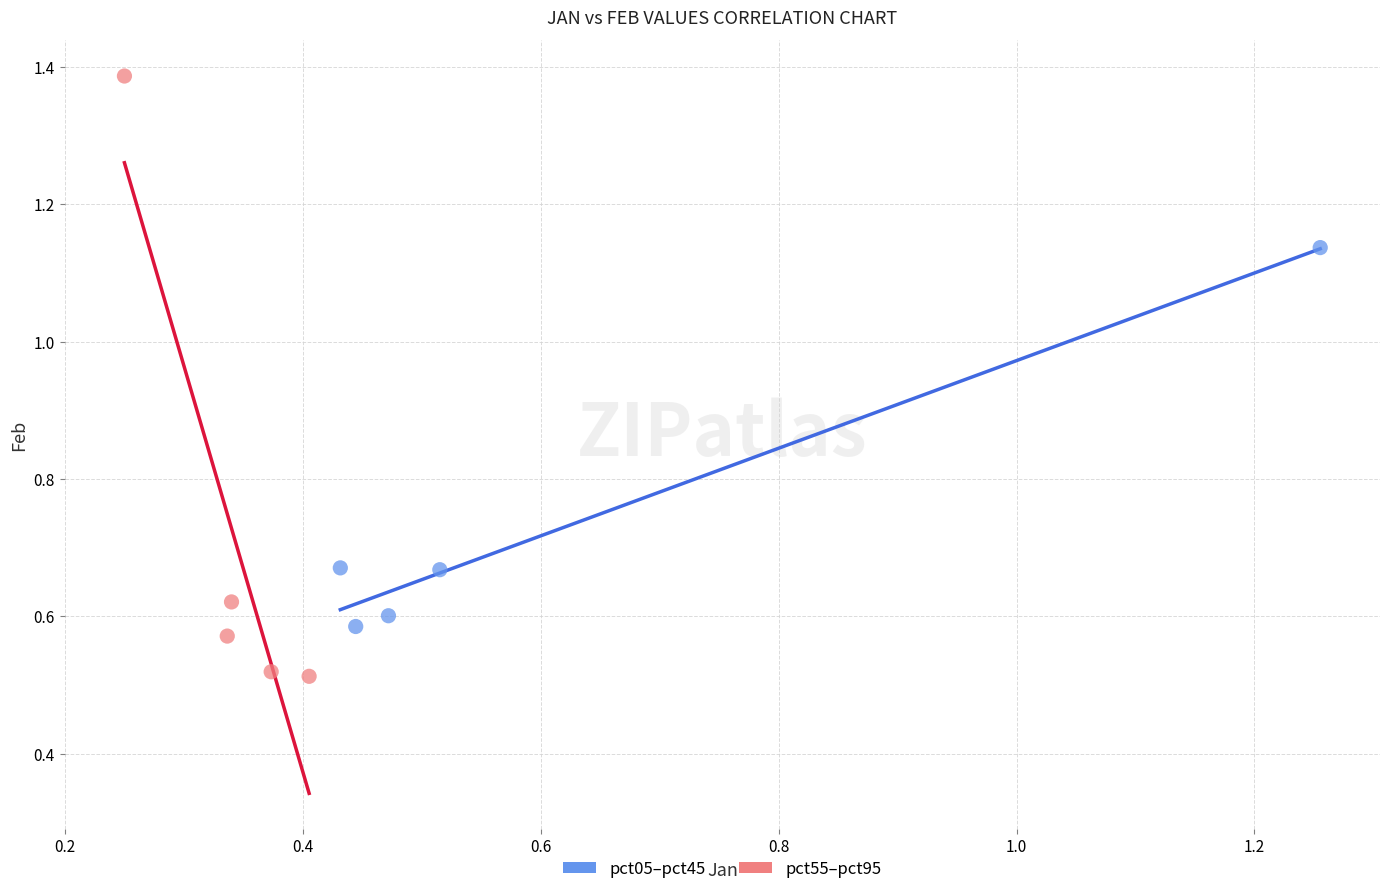

Which series has the largest Y range (max minus min)?

pct55–pct95